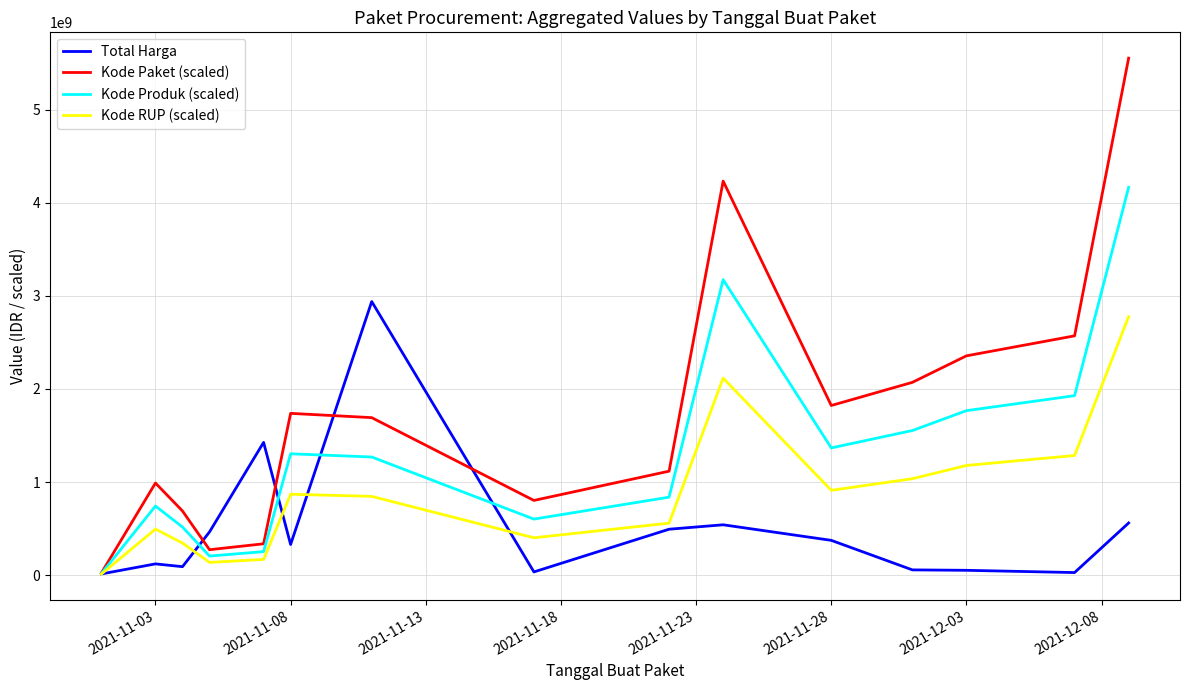

List the series in order of their overall mean, lowest first.

Total Harga, Kode RUP (scaled), Kode Produk (scaled), Kode Paket (scaled)